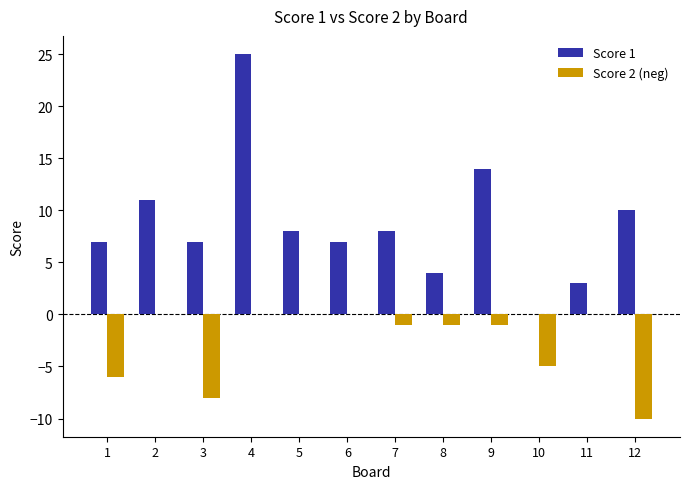

Where does the Score 1 series first go above 8?

2